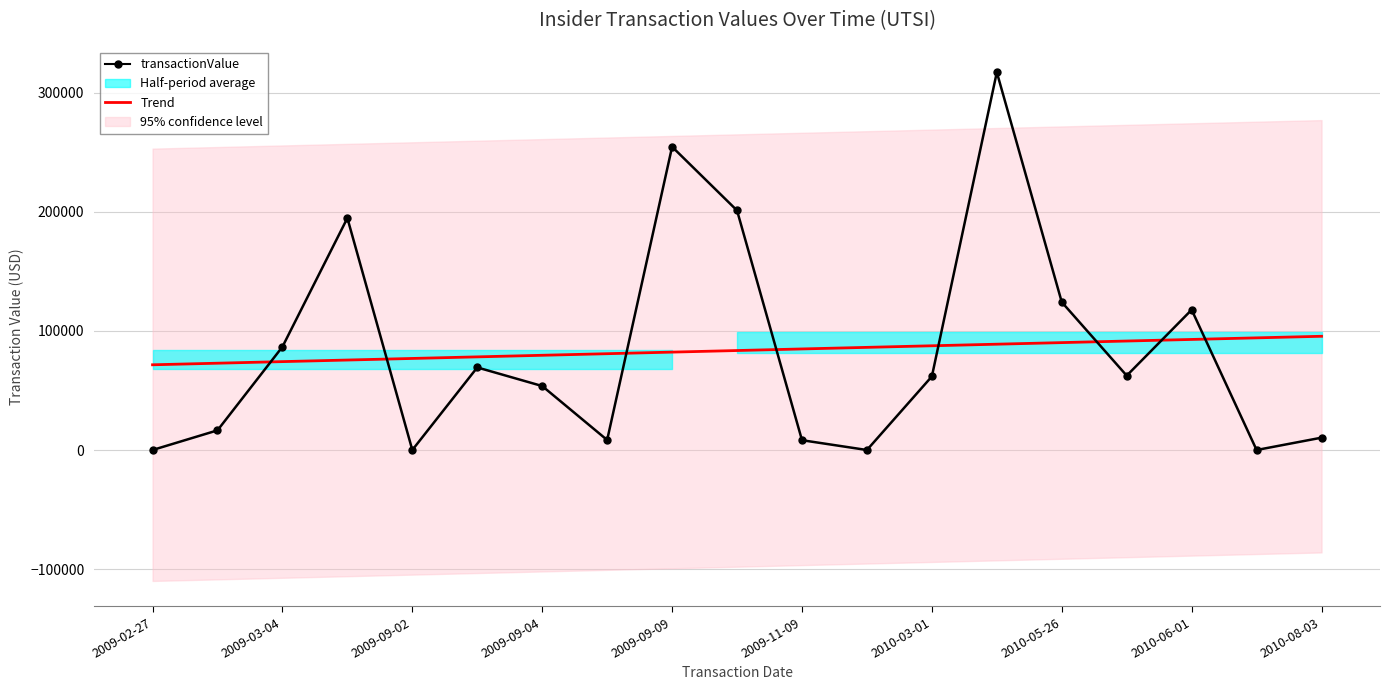

How many values in the Trend series exceed 83476?

10